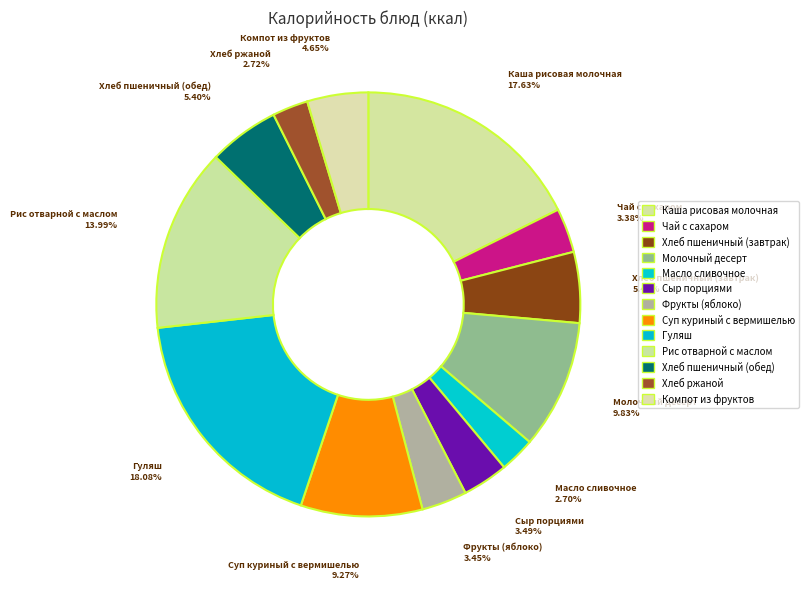

Between Рис отварной с маслом and Хлеб ржаной, which is larger?

Рис отварной с маслом